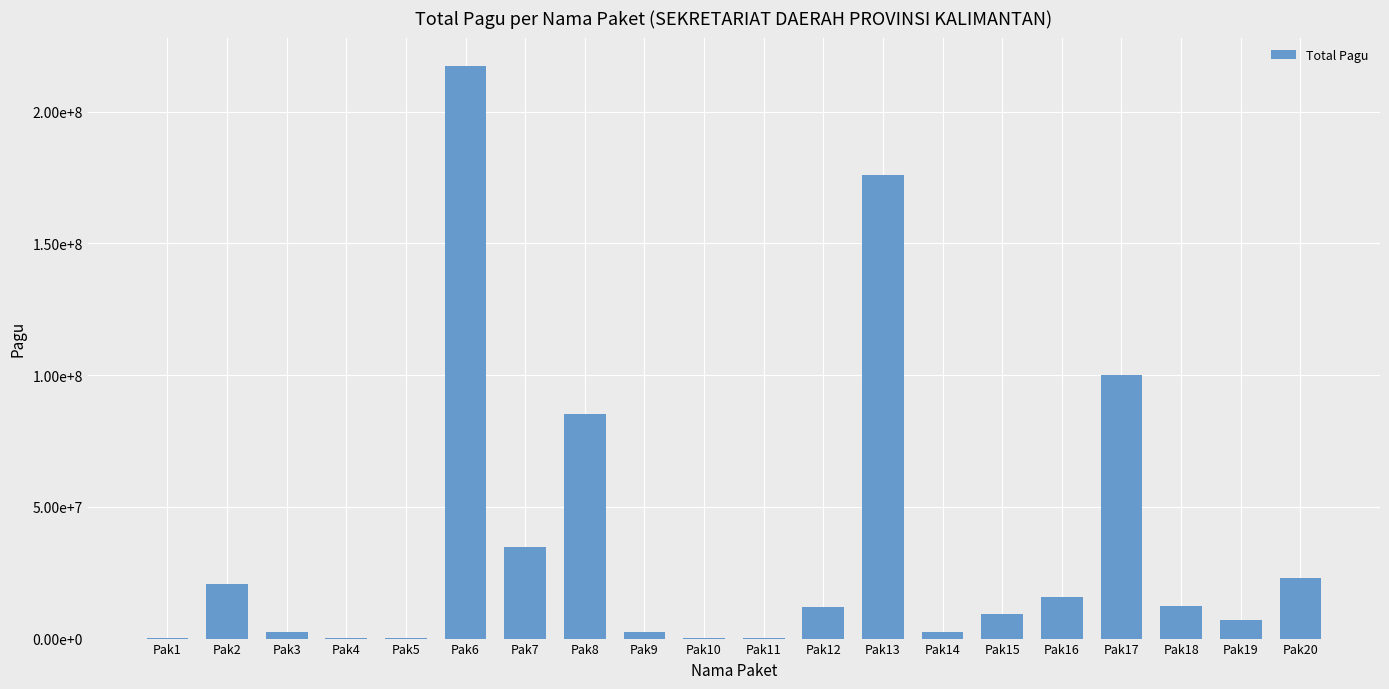

Which category has the highest value across all series?

Pak6